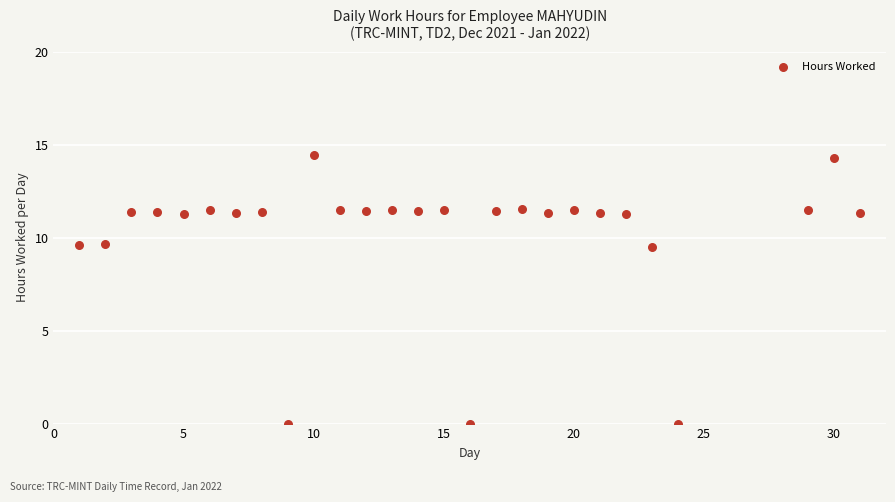

What is the range of X values (max minus min)?

30.0